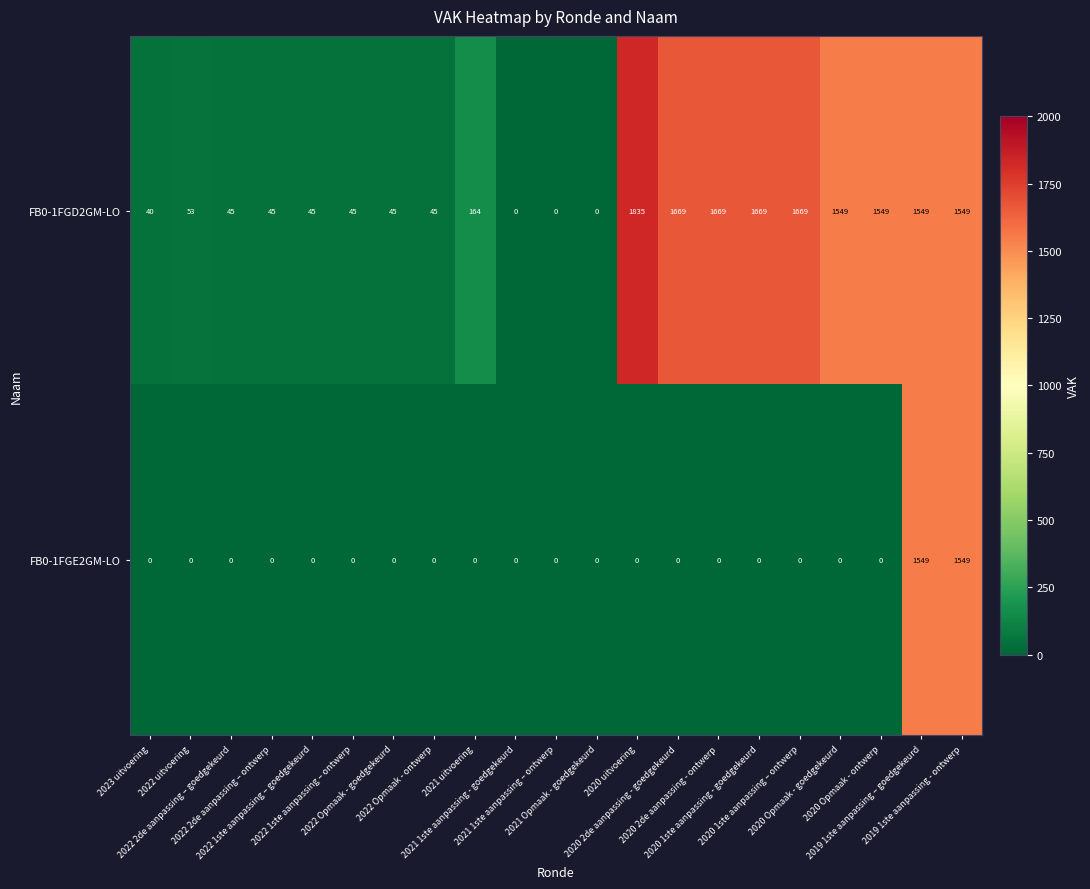

List the series in order of their peak value, lowest first.

FB0-1FGE2GM-LO, FB0-1FGD2GM-LO